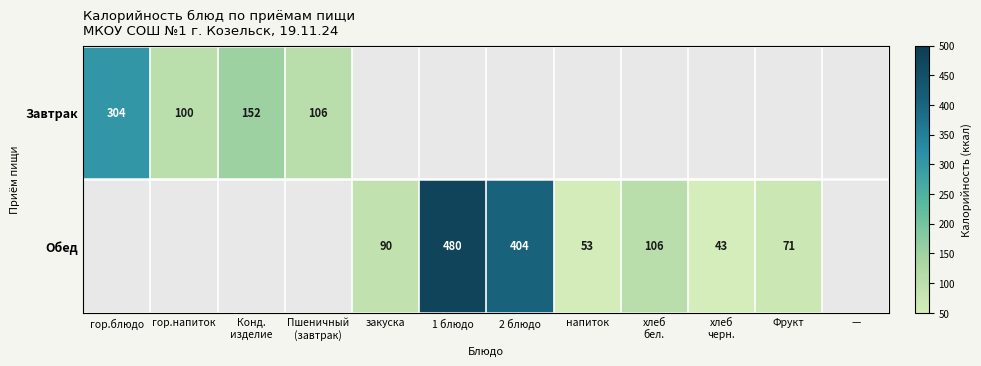

Is it true that Обед equals 53 at напиток?

True